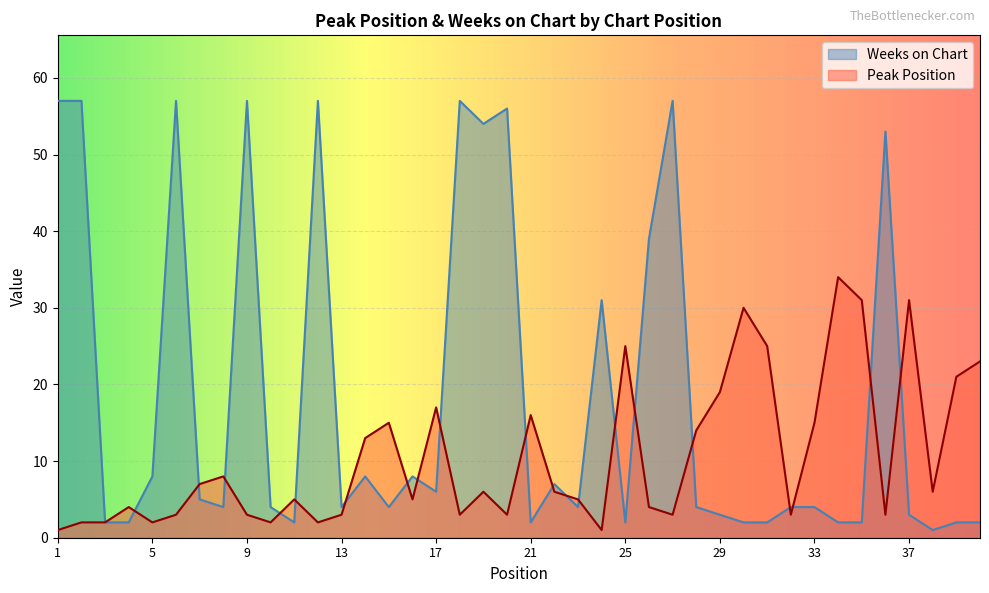

The Weeks on Chart series shows 4 at 23. True or false?

True